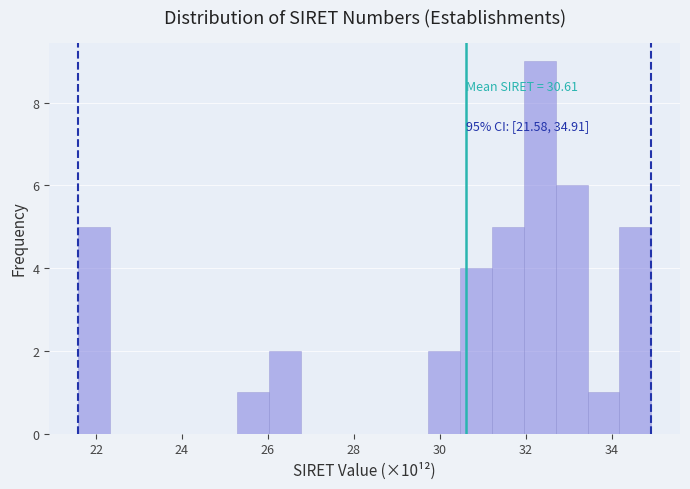

Around what value on the x-axis is the tallest bar? Give the approximate position of its centre, as read against the axis.

32.4